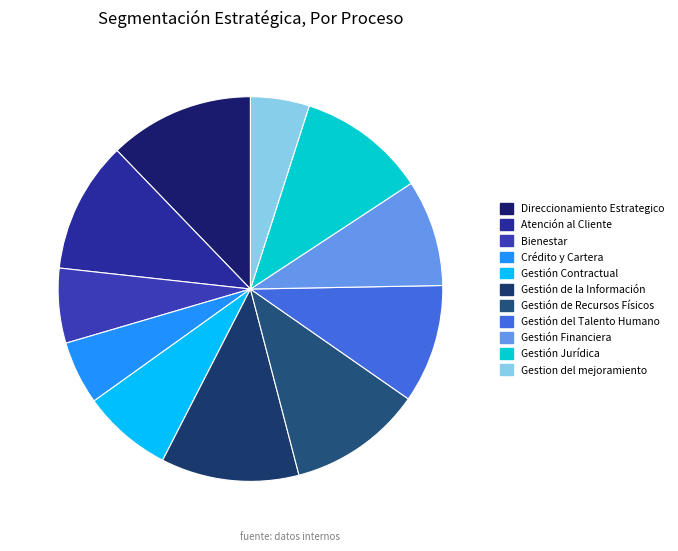

The Crédito y Cartera slice represents 18% of the pie. True or false?

False